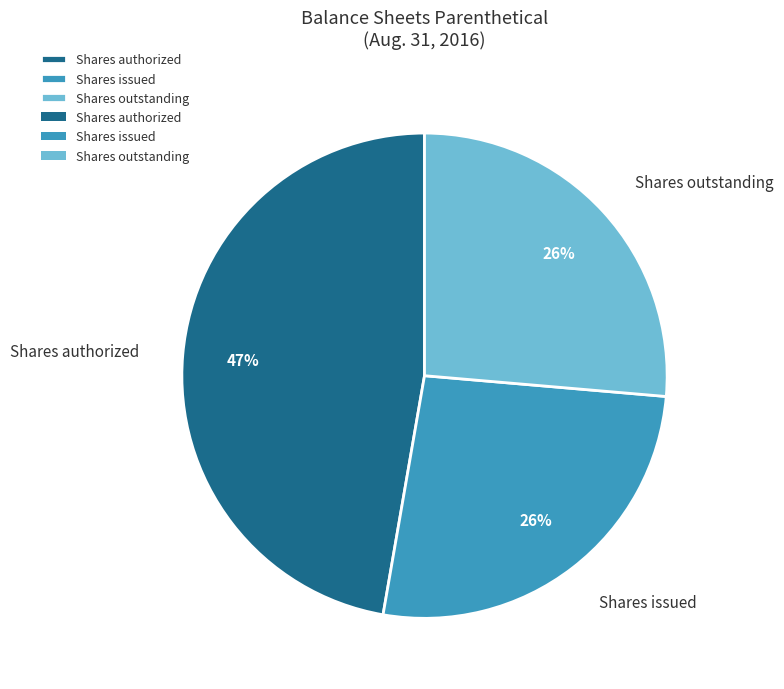

Is there a majority slice in this chart?

No